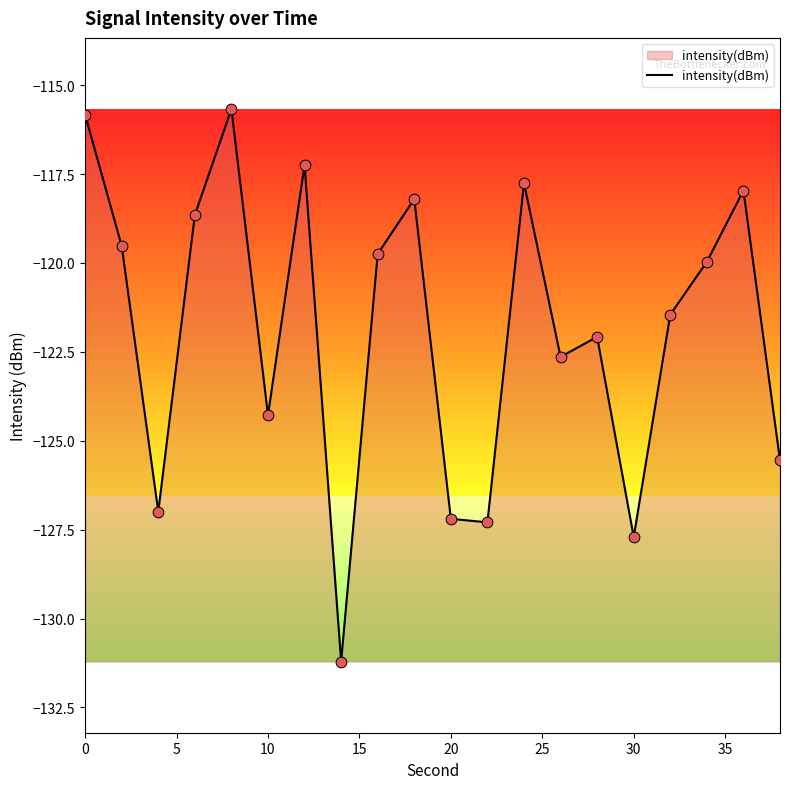

What is the greatest value displayed?

-115.7